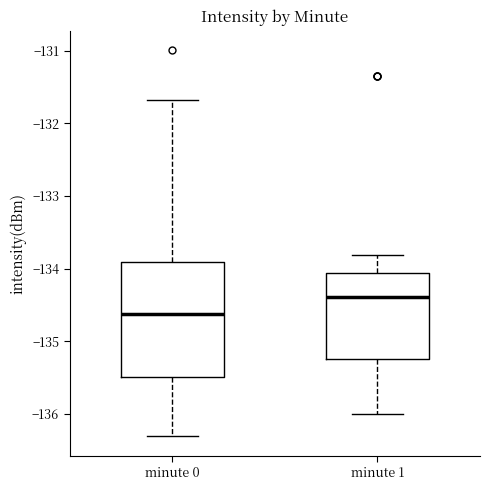

Comparing the boxes themselves (not the whiskers), which one is the tallest?

minute 0